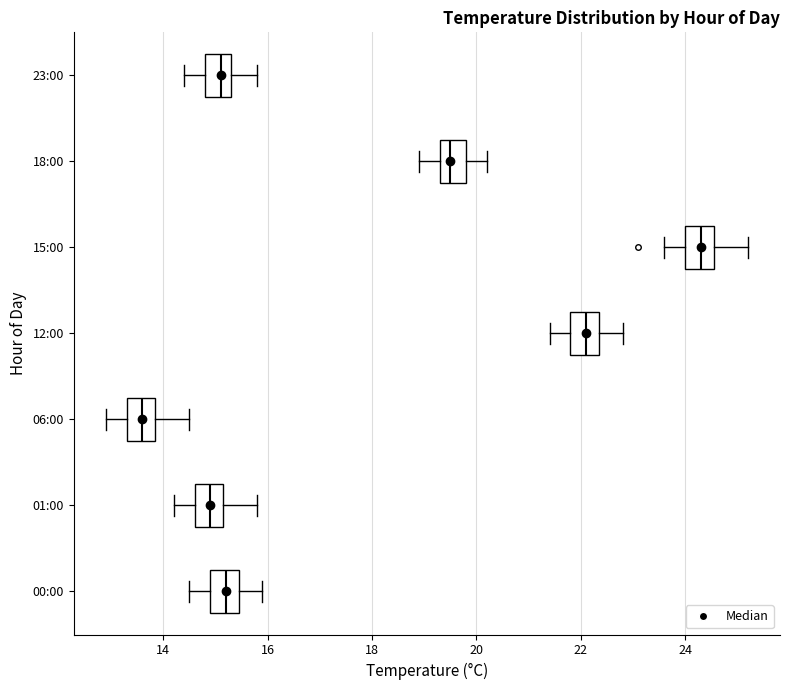

Where does the median line of the box for 00:00 sit on the x-axis? The values are not printed on the chart, so give them approximately, as read against the axis.

15.2